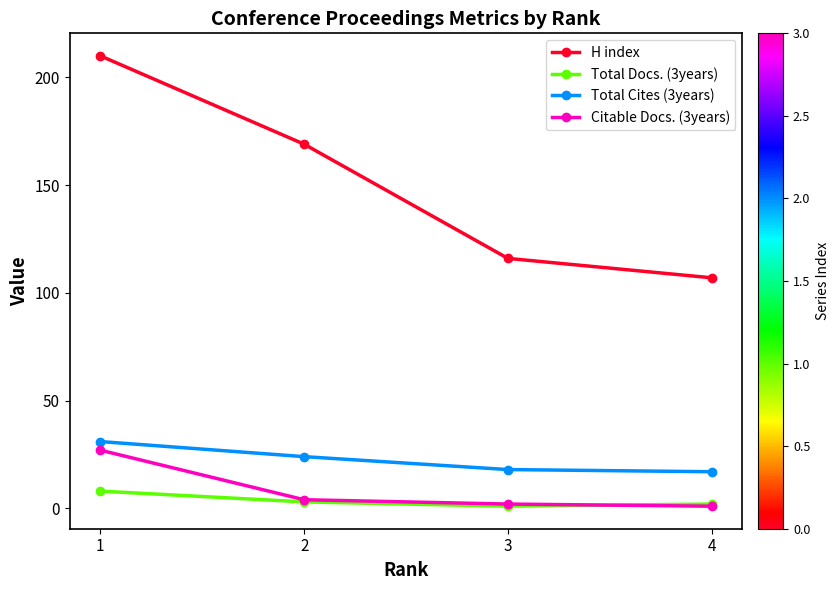

Which series has the largest total across all categories?

H index